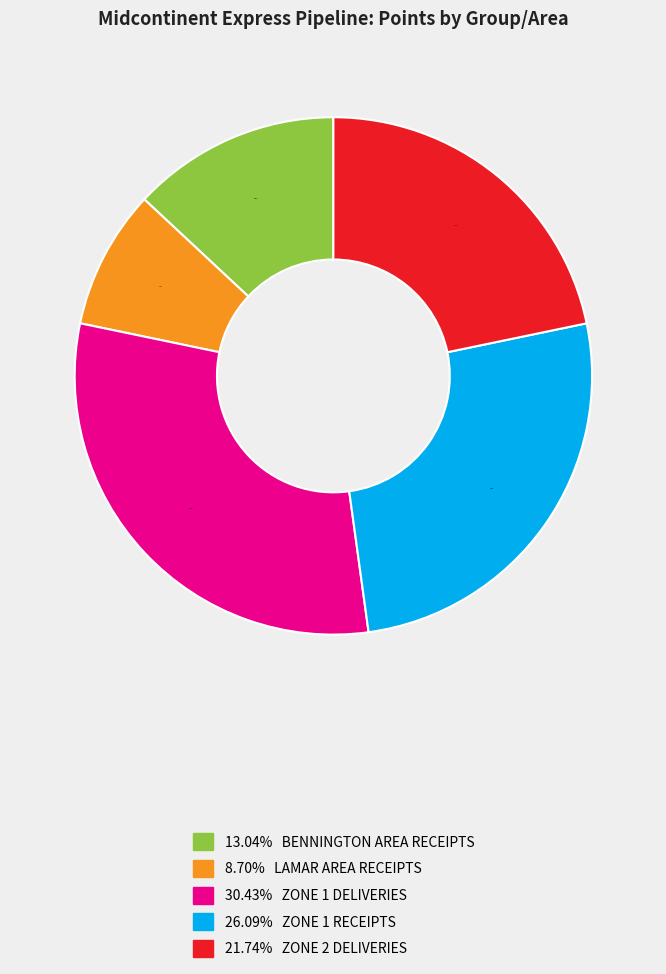

Is there a majority slice in this chart?

No